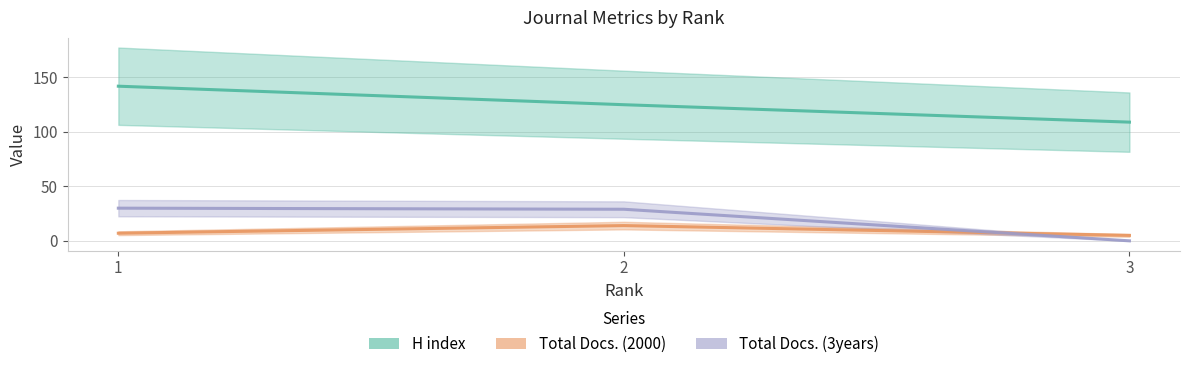

Does the chart have visible grid lines?

Yes